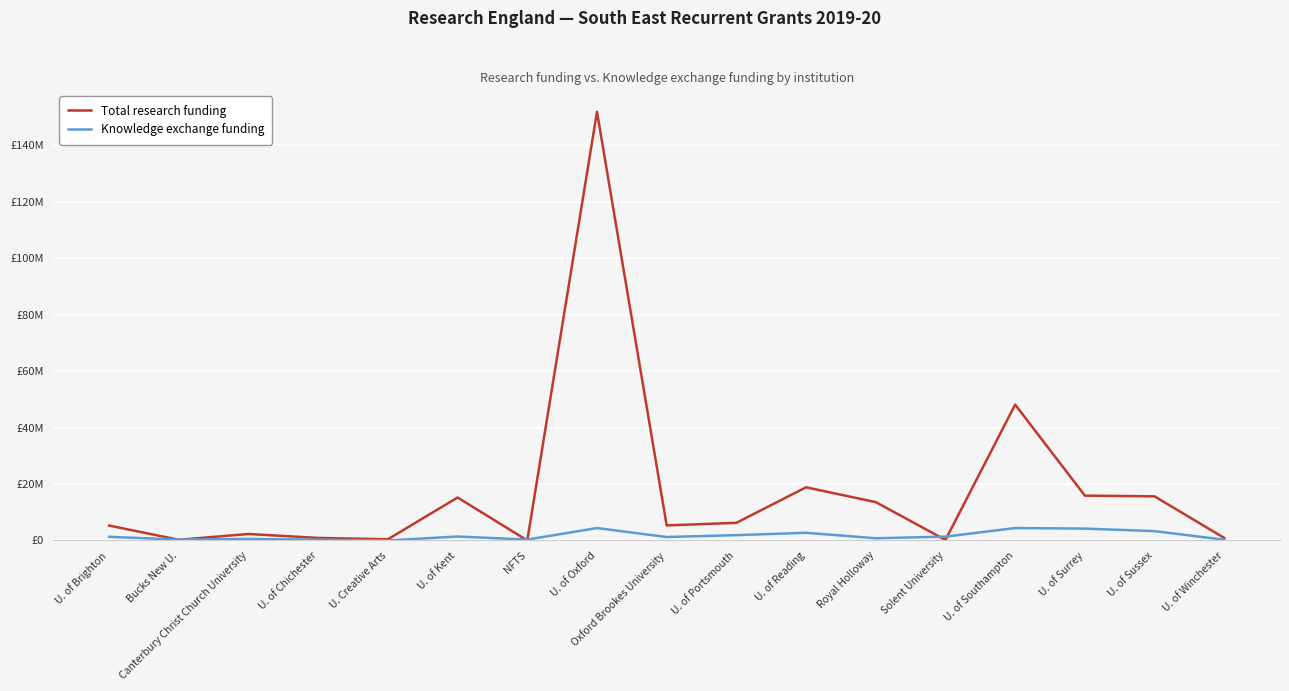

What is the difference between the Total research funding values at Oxford Brookes University and U. of Surrey?

10551208